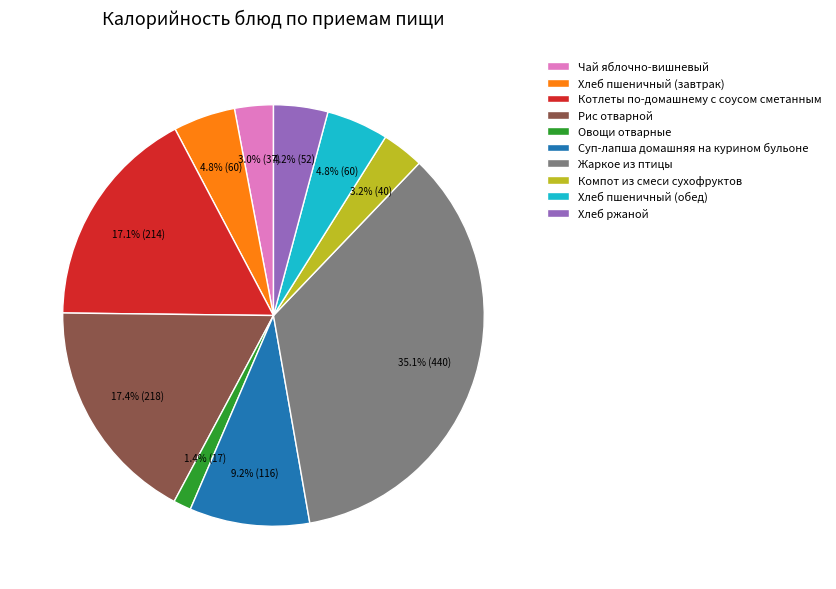

Is it true that Чай яблочно-вишневый is 3% of the pie?

True